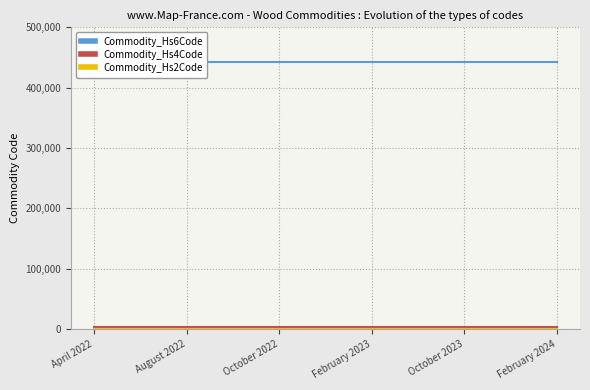

Reading left to right, what are all the values shown in this chart?

Commodity_Hs6Code: 442019	442019	442019	442019	442019	442019
Commodity_Hs4Code: 4420	4420	4420	4420	4420	4420
Commodity_Hs2Code: 44	44	44	44	44	44